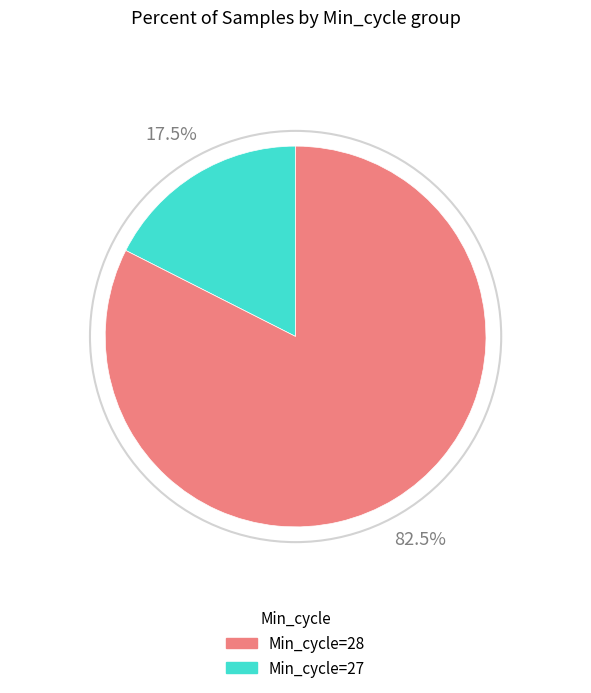

How many slices are in this pie chart?

2